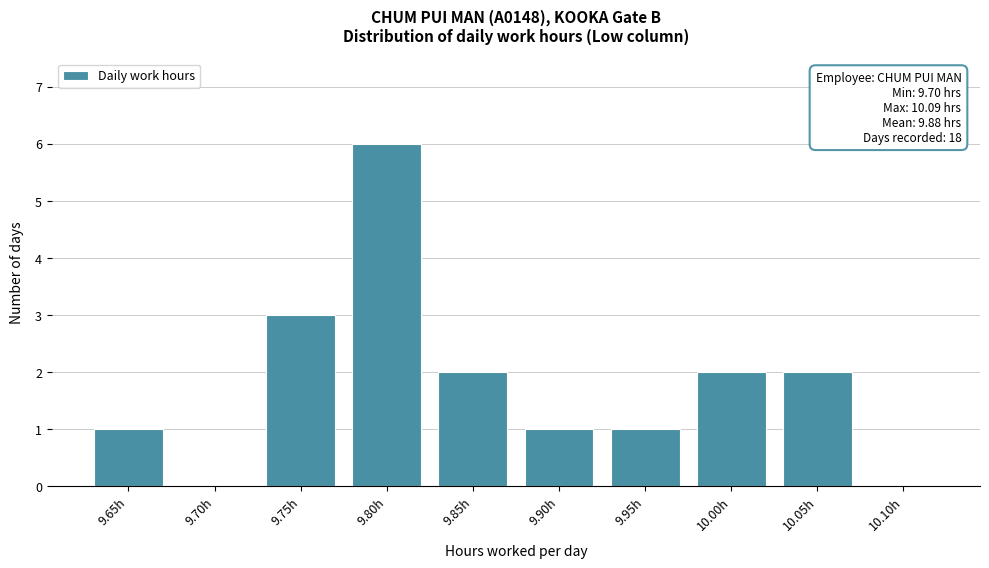

Reading right to left, extract all data points from this chart.

10.10h=0	10.05h=2	10.00h=2	9.95h=1	9.90h=1	9.85h=2	9.80h=6	9.75h=3	9.70h=0	9.65h=1